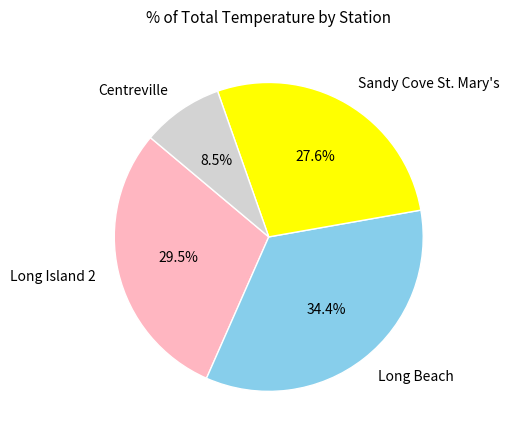

Rank the categories by value from lowest to highest.

Centreville, Sandy Cove St. Mary's, Long Island 2, Long Beach